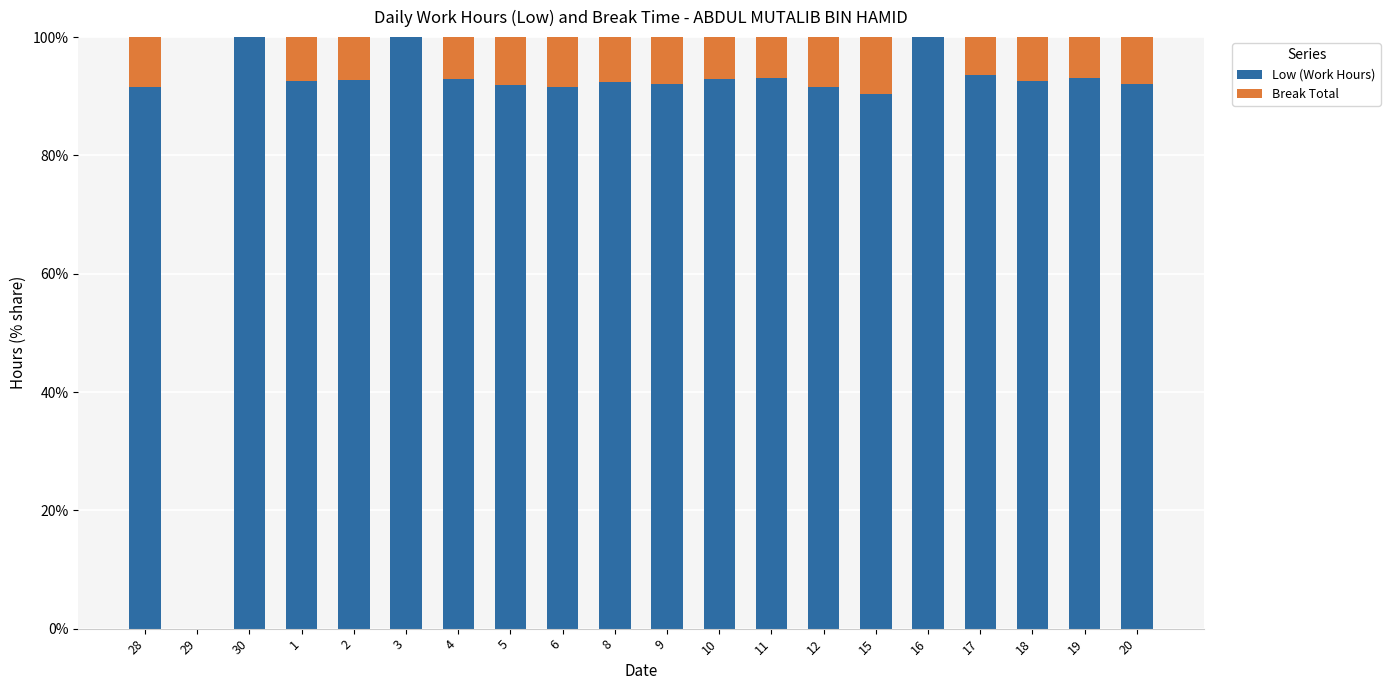

Read the Low (Work Hours) value at 28.

91.6